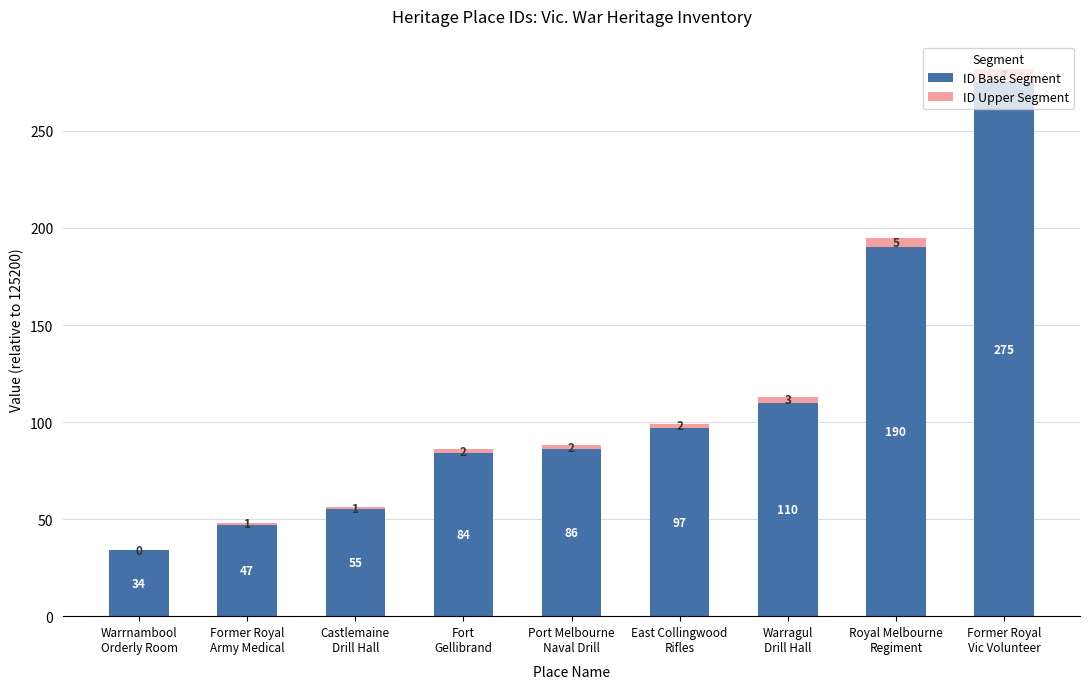

What is the sum of all ID Base Segment values?

978